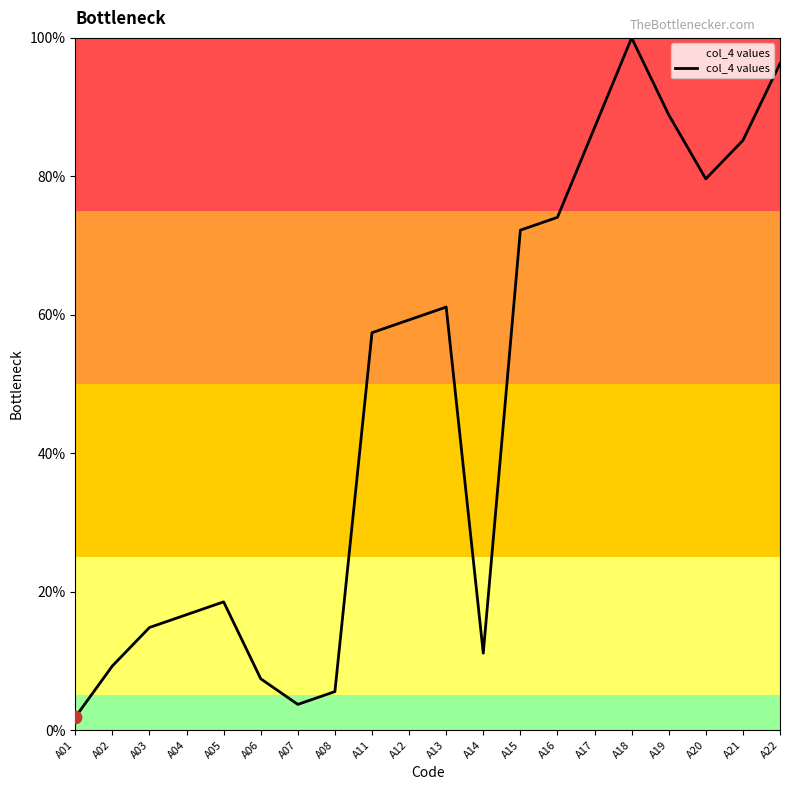

What is the ratio of the value at A03 to the value at A17?

0.2